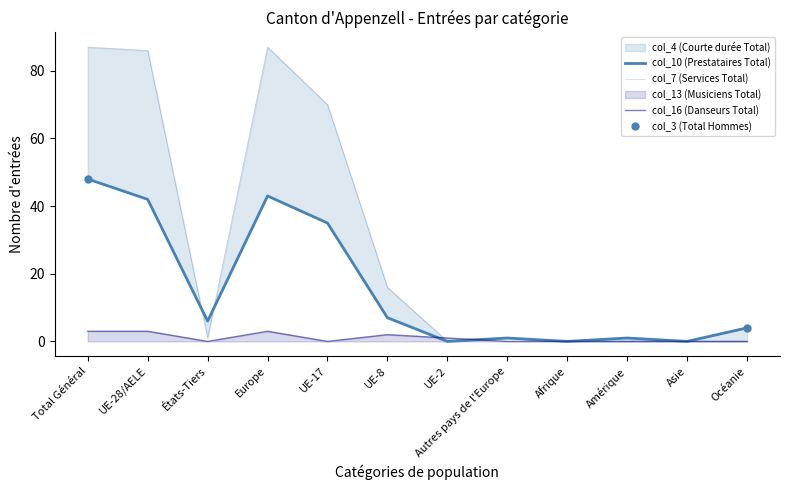

Which category has the lowest value across all series?

UE-2